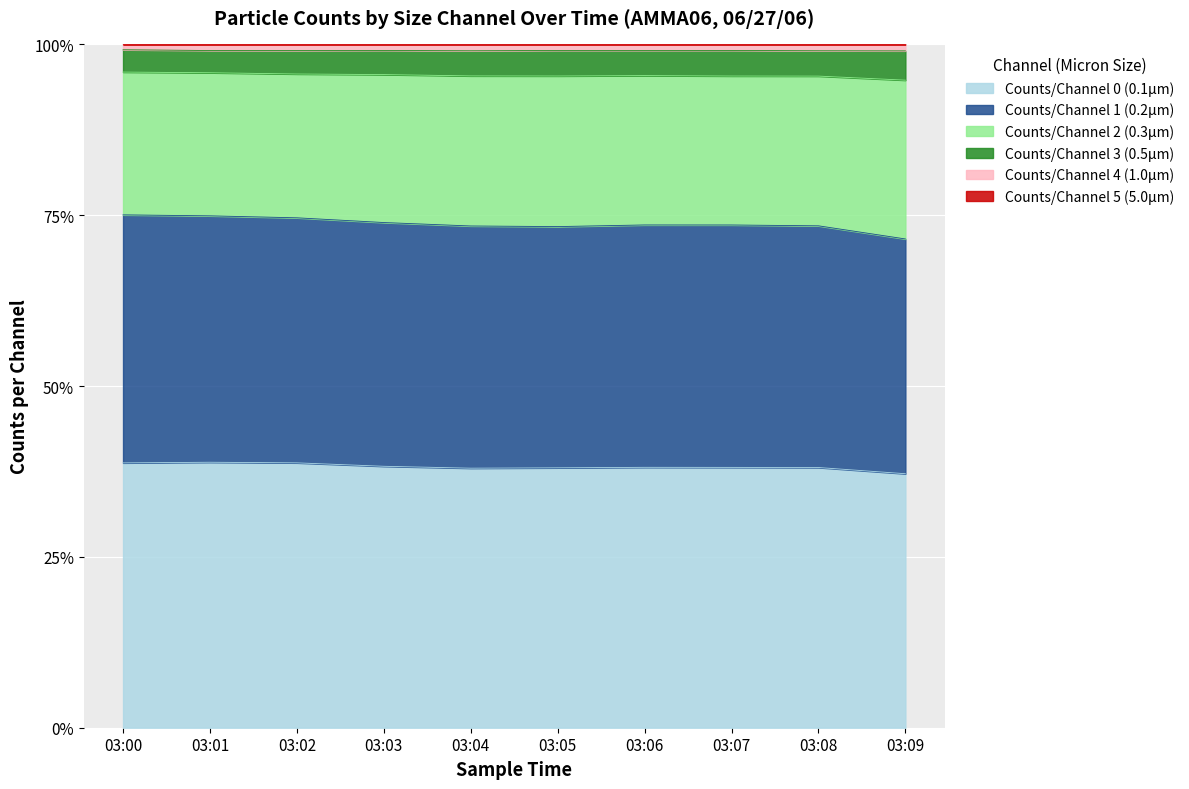

Is it true that Counts/Channel 0 (0.1µm) equals 62.2 at 03:03?

False